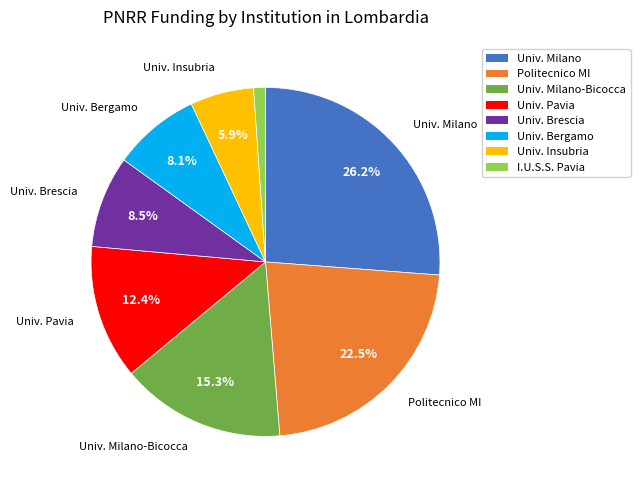

Does any single category account for the majority?

No